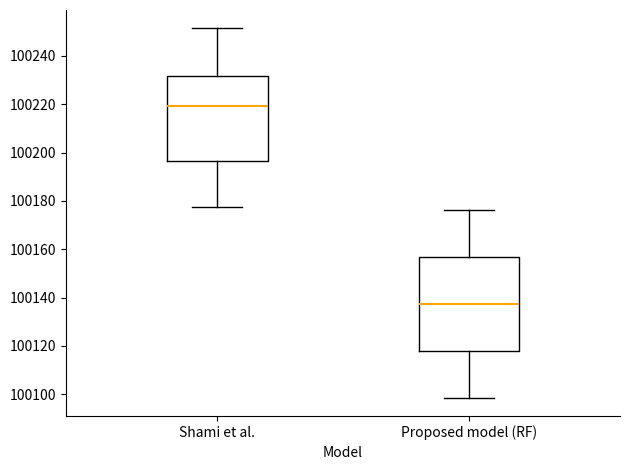

Where does the median line of the box for Proposed model (RF) sit on the y-axis? The values are not printed on the chart, so give them approximately, as read against the axis.

100138